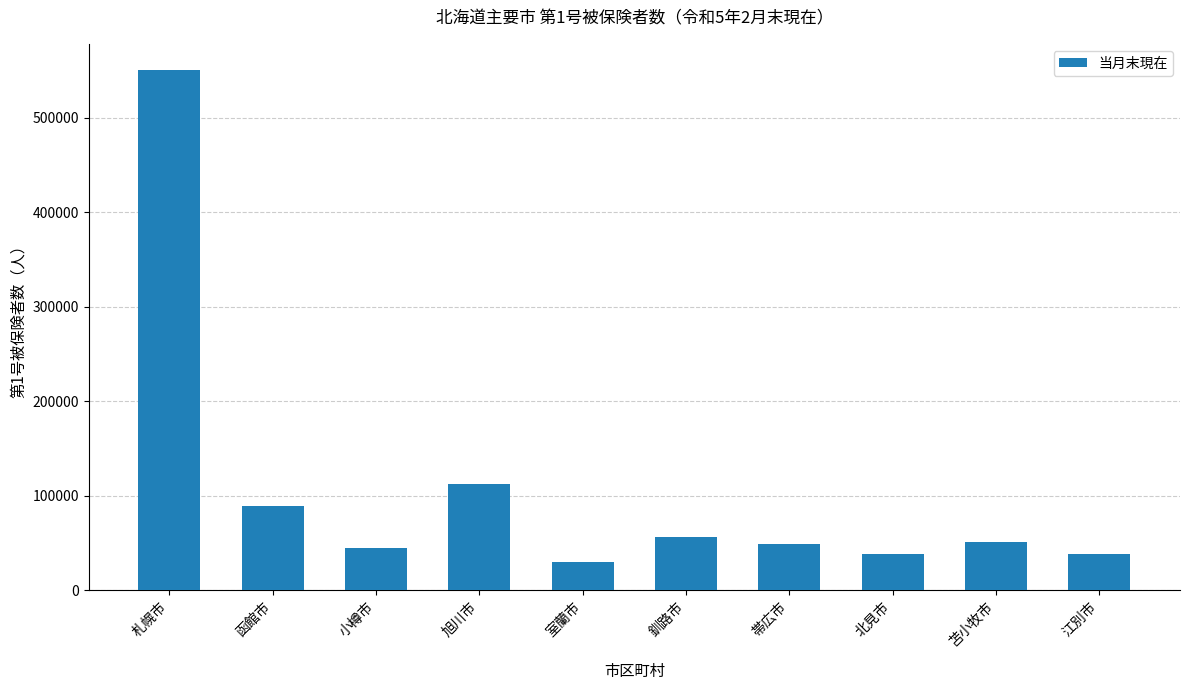

What is the maximum value shown in the chart?

550560